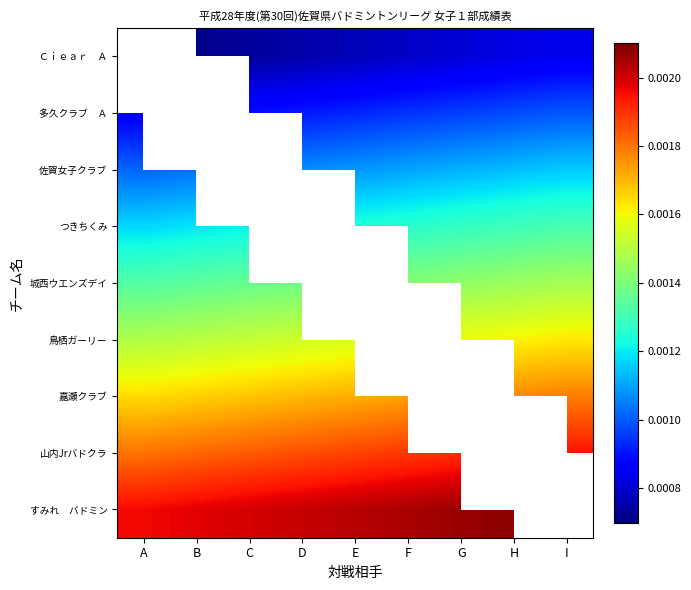

How many series are shown in this chart?

9